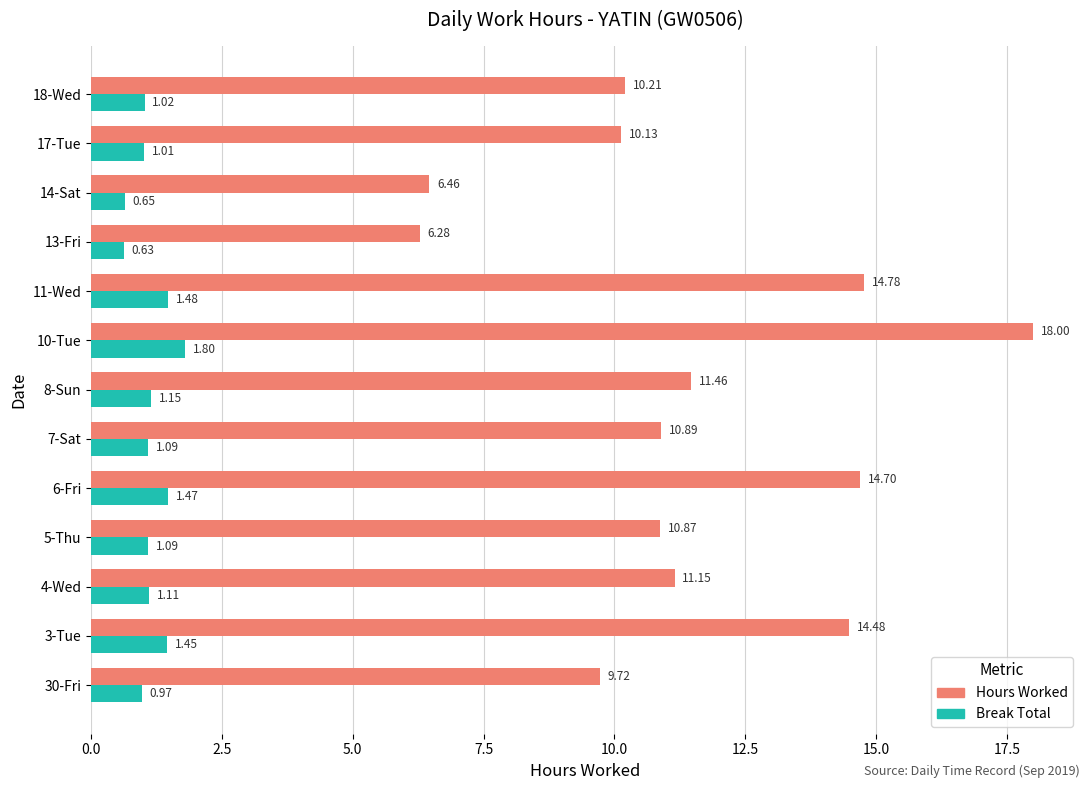

What is the total value across all series at 17-Tue?

11.1